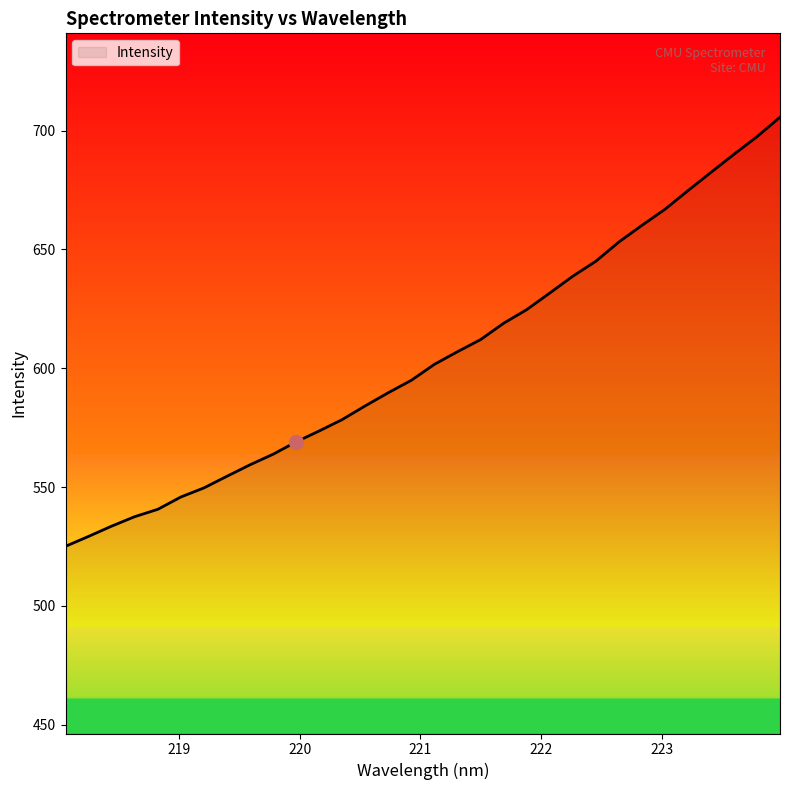

What is the smallest value displayed?

525.1